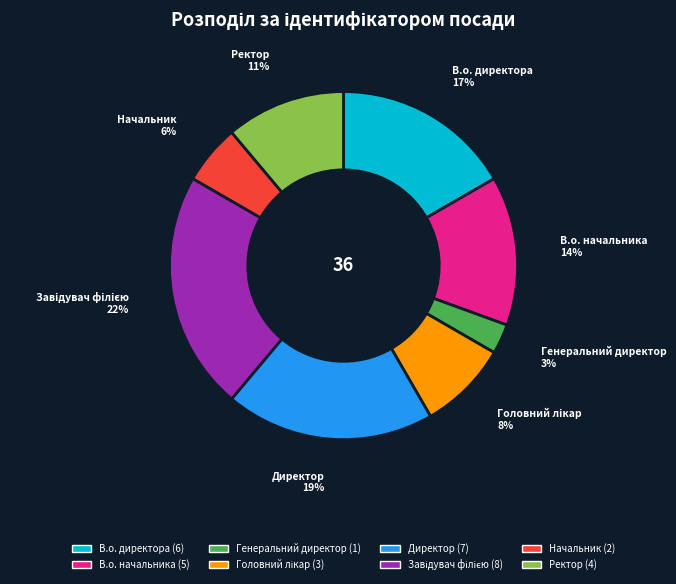

Does Ректор account for over 50% of the chart?

No